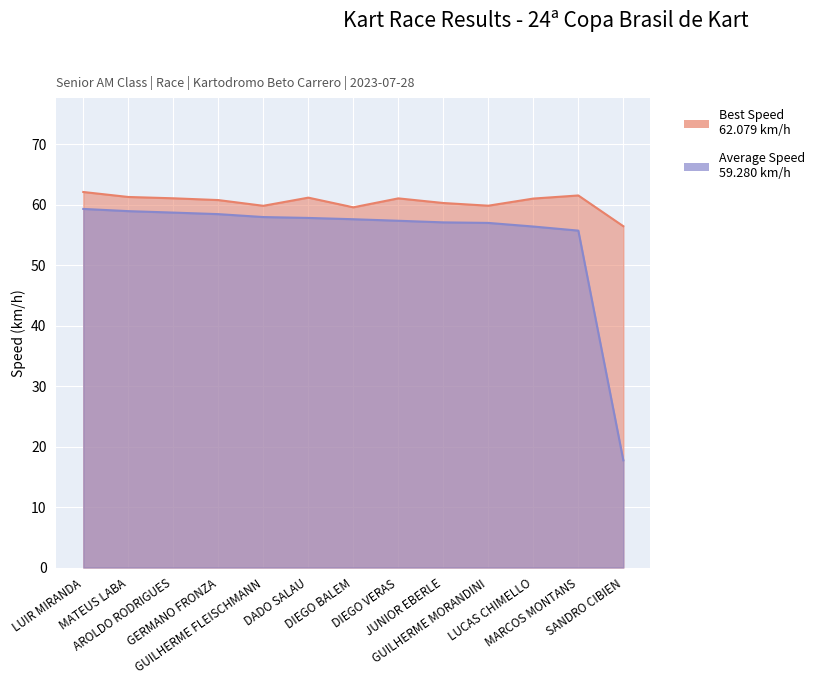

True or false: Best Lap time and Total Time intersect in this chart.

False